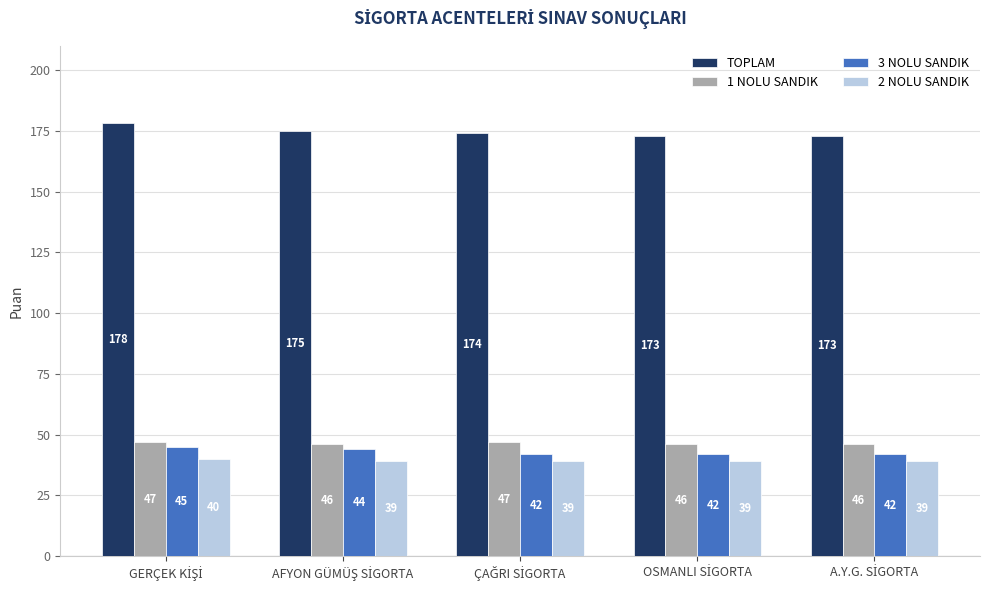

Count the number of data series in this chart.

4